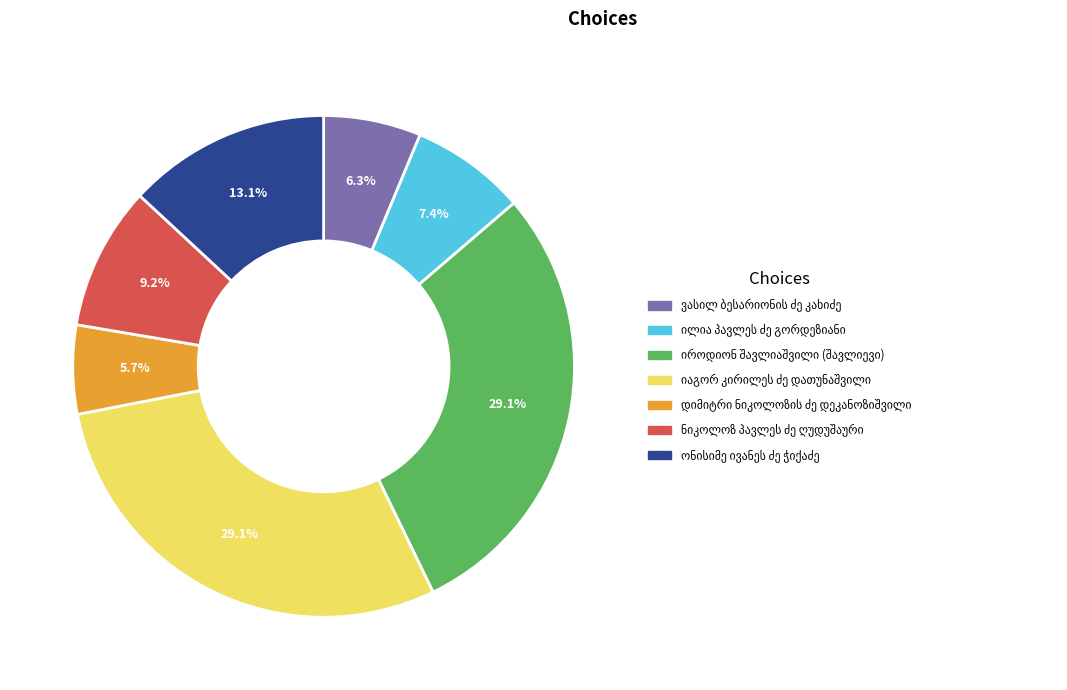

Is there a majority slice in this chart?

No